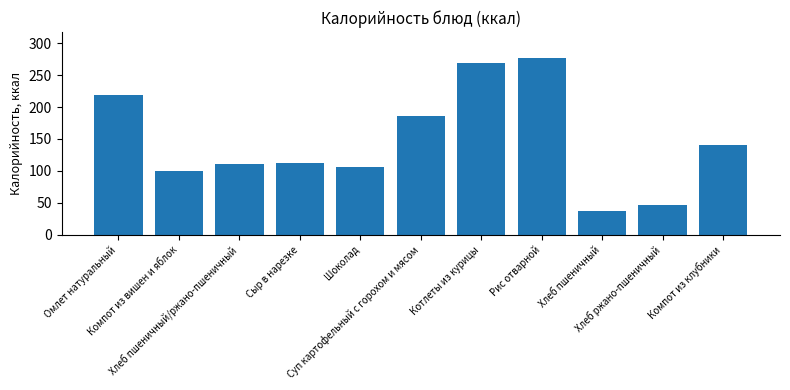

How many values are below 112?

5